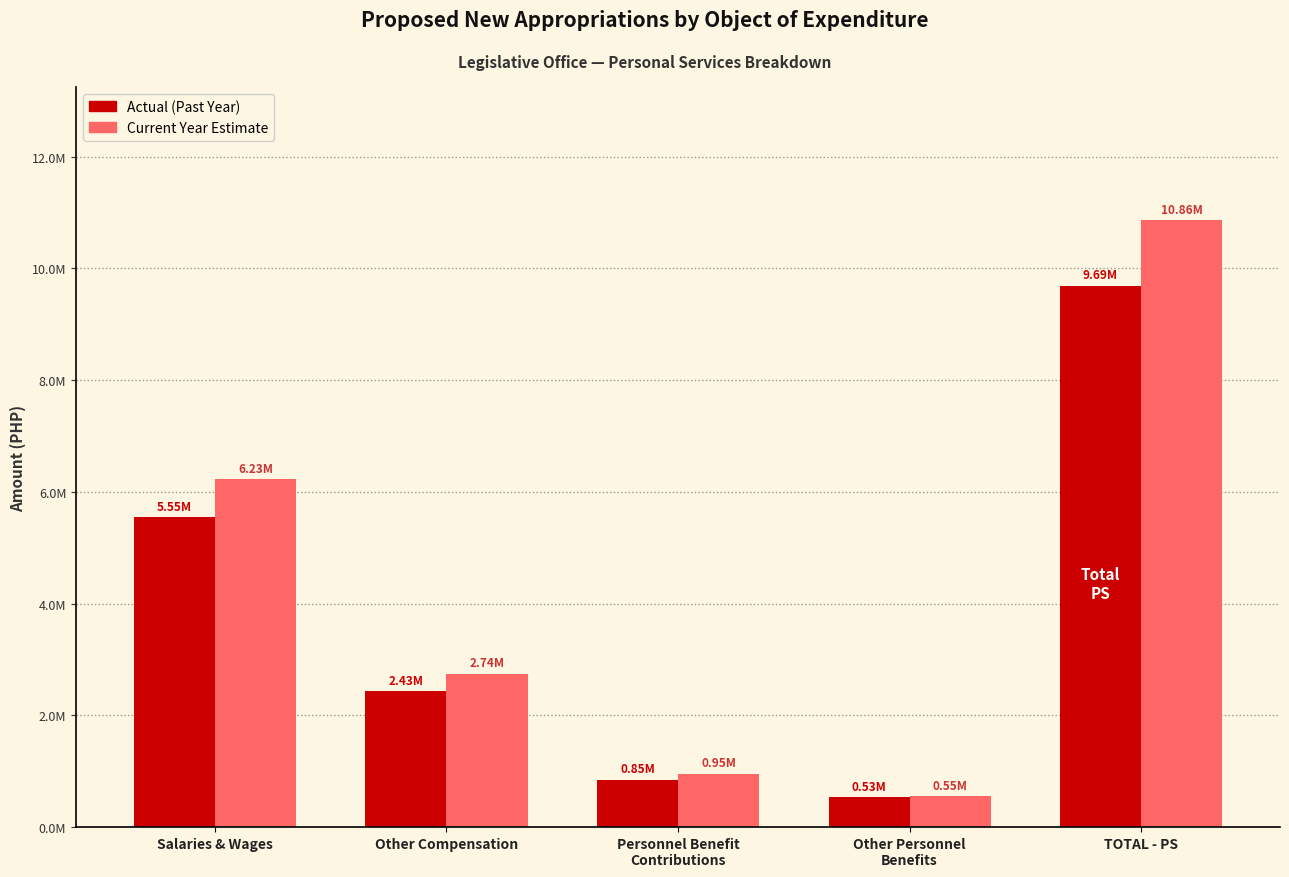

Are the bars grouped side by side (vs. stacked)?

Yes